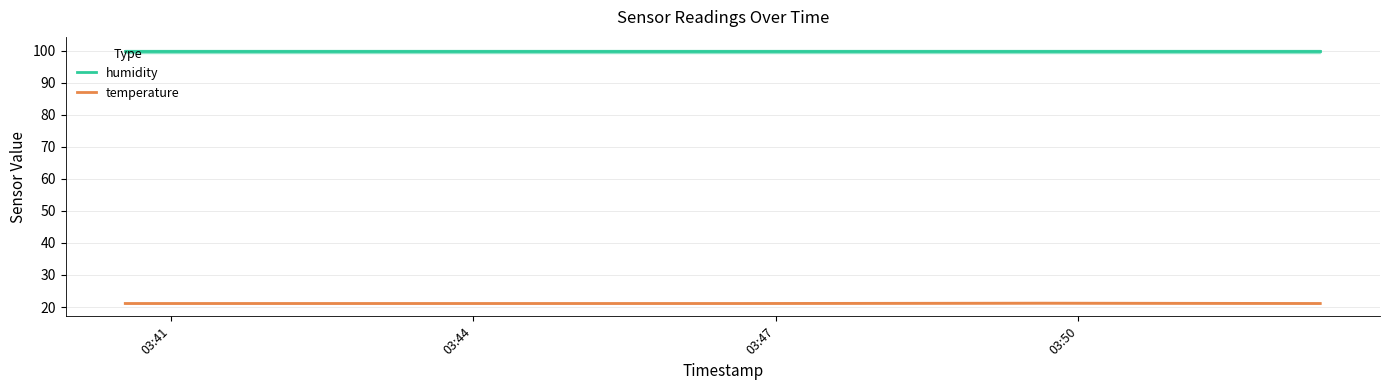

What is the maximum value for humidity?

99.9